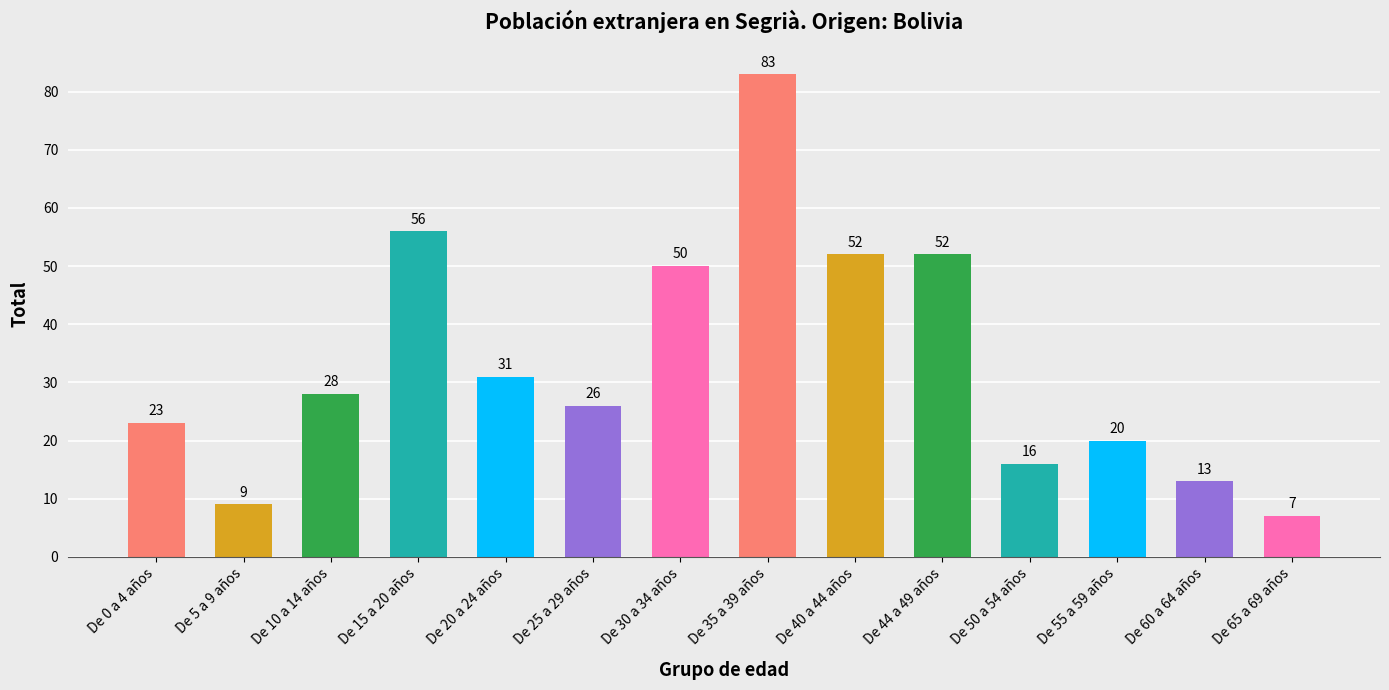

Count the number of data series in this chart.

1